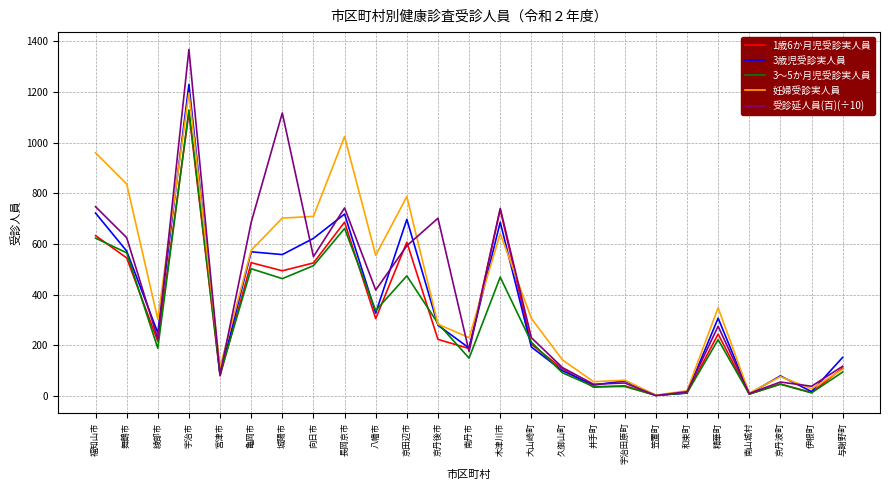

The 1歳6か月児受診実人員 series shows 2.0 at 笠置町. True or false?

True